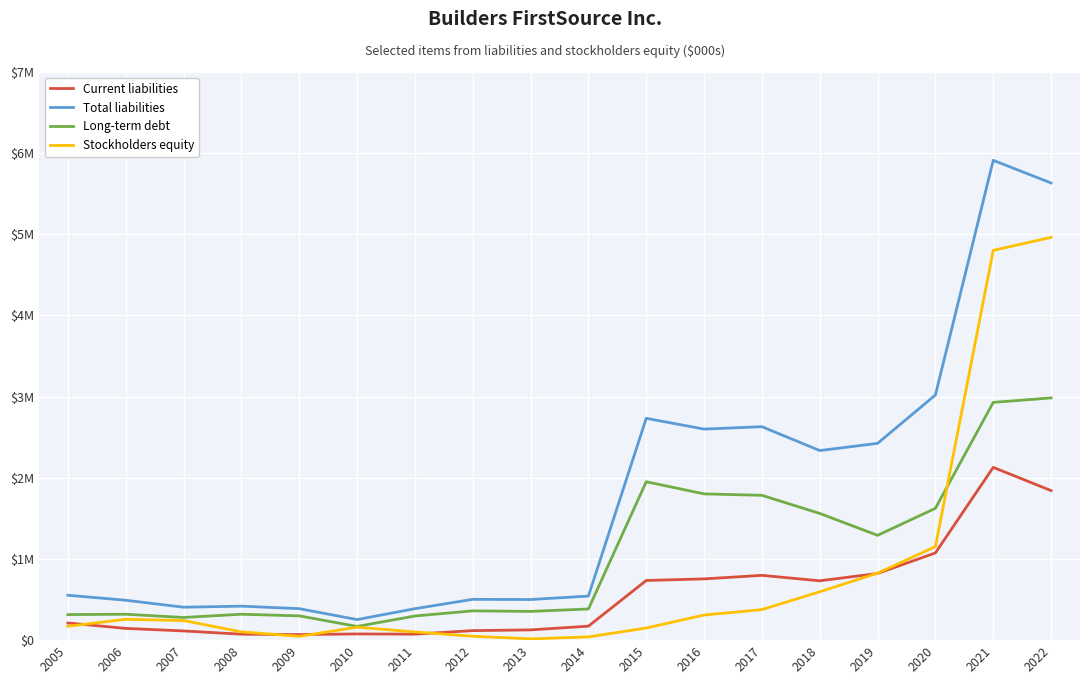

In Long-term debt, how many points are lower than both neighbors (excluding endpoints)?

4